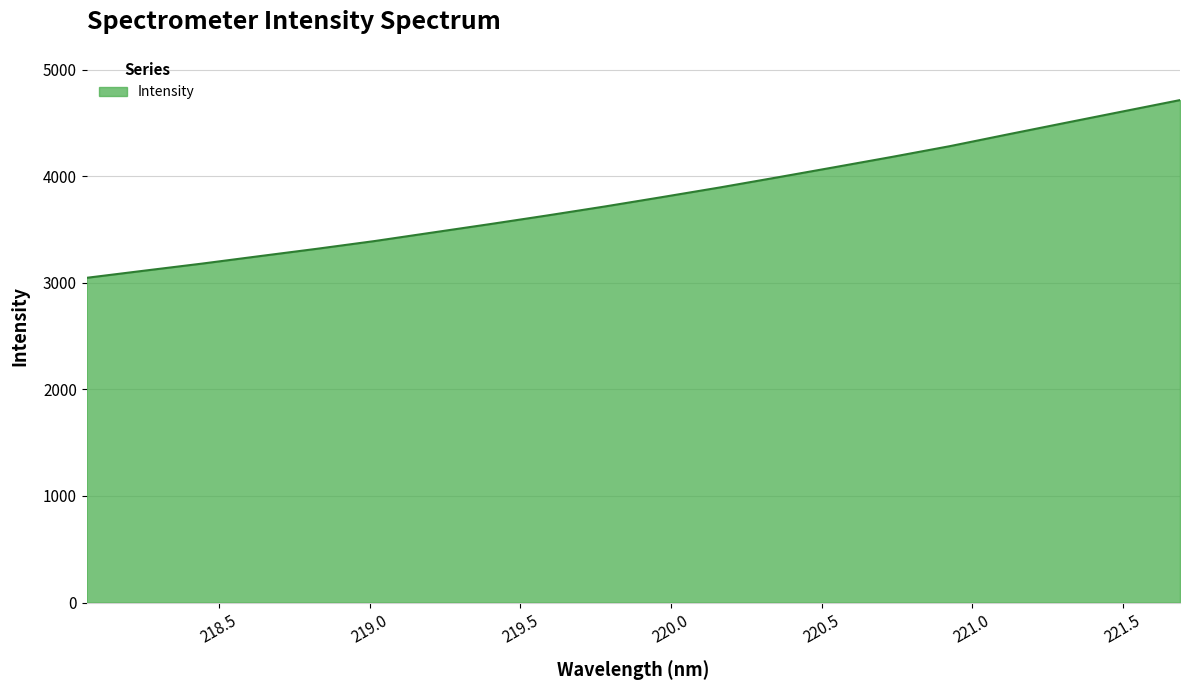

What is the maximum value shown in the chart?

4713.7